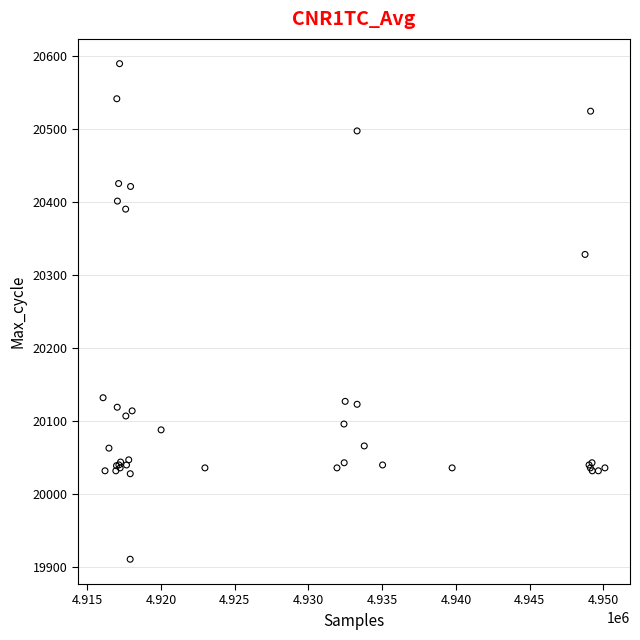

What Y value in the scatter plot is closest to 20250?

20328